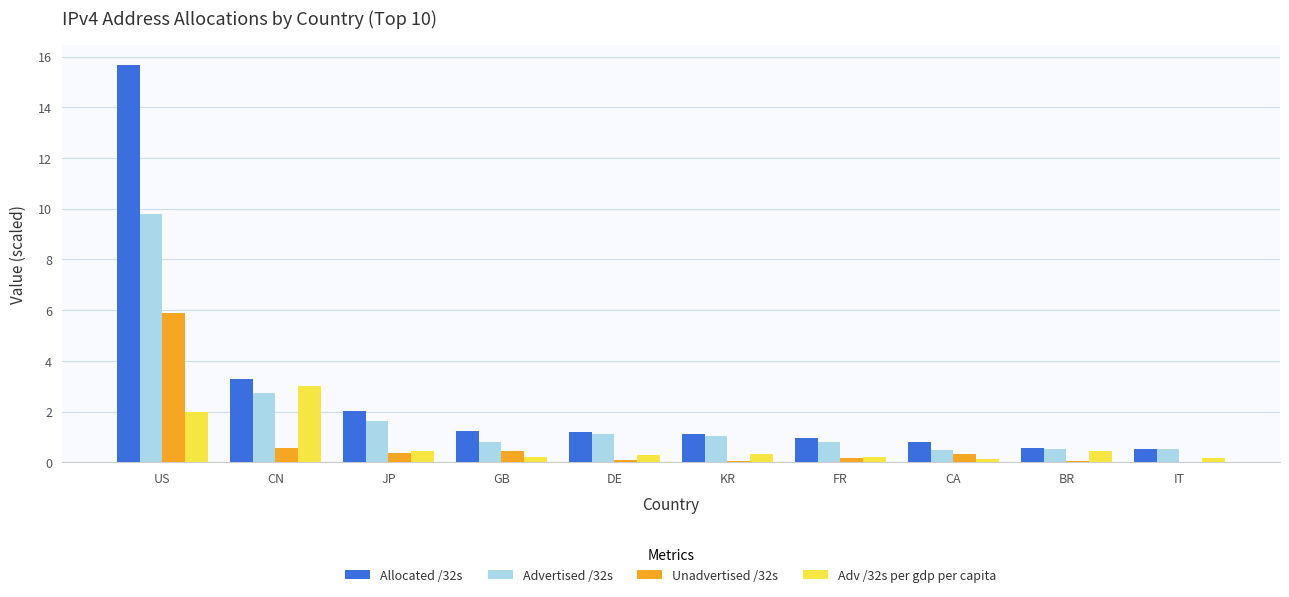

True or false: Unadvertised /32s has a value of 0.3 at CA.

True